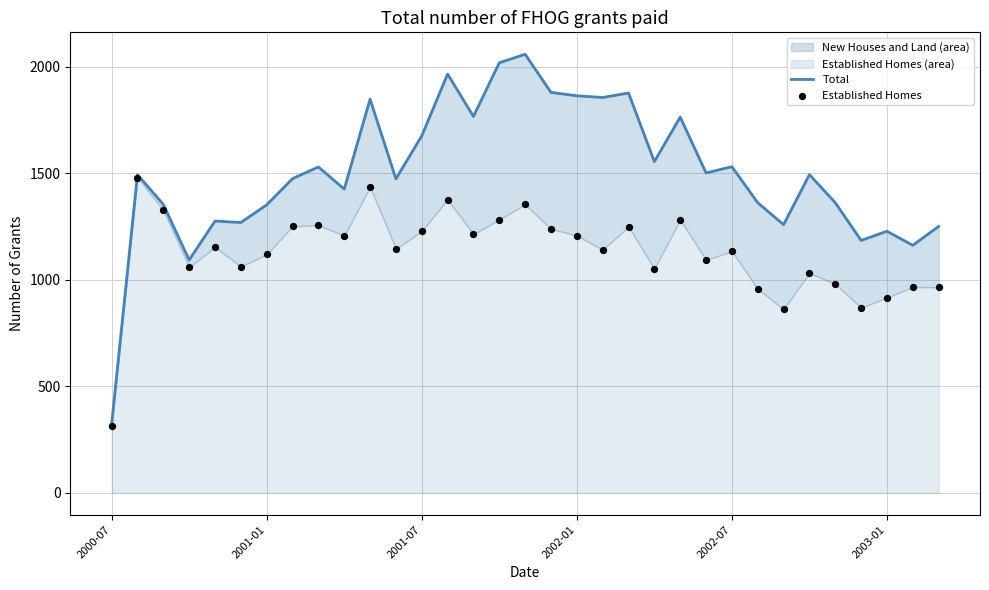

At how many categories does at least one series exceed 1171?

30